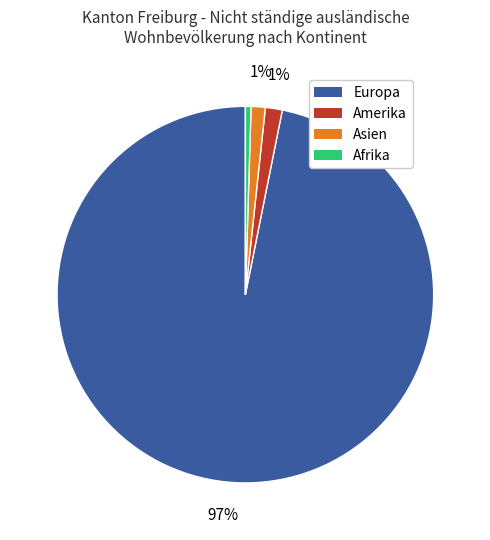

To the nearest percent, what is the average slice percentage?

25%